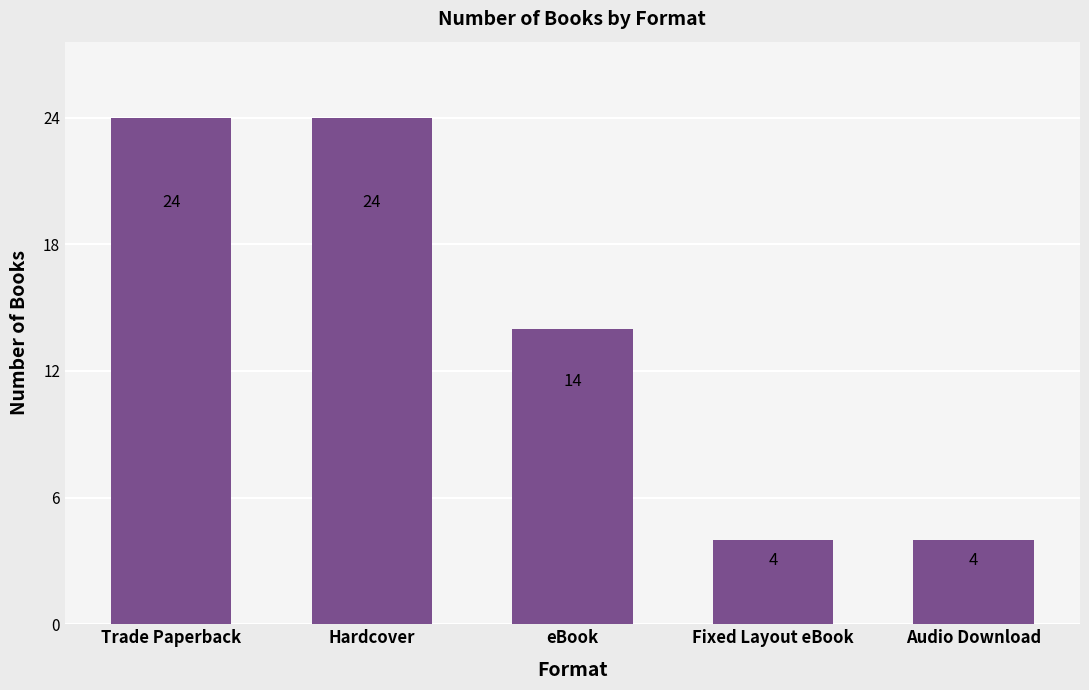

How many values are below 14?

2